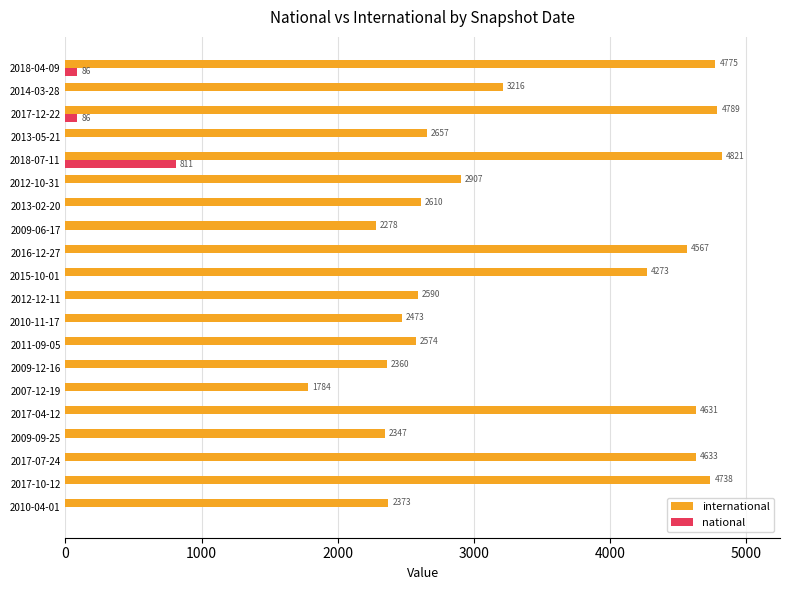

What is the highest value of the national series?

811